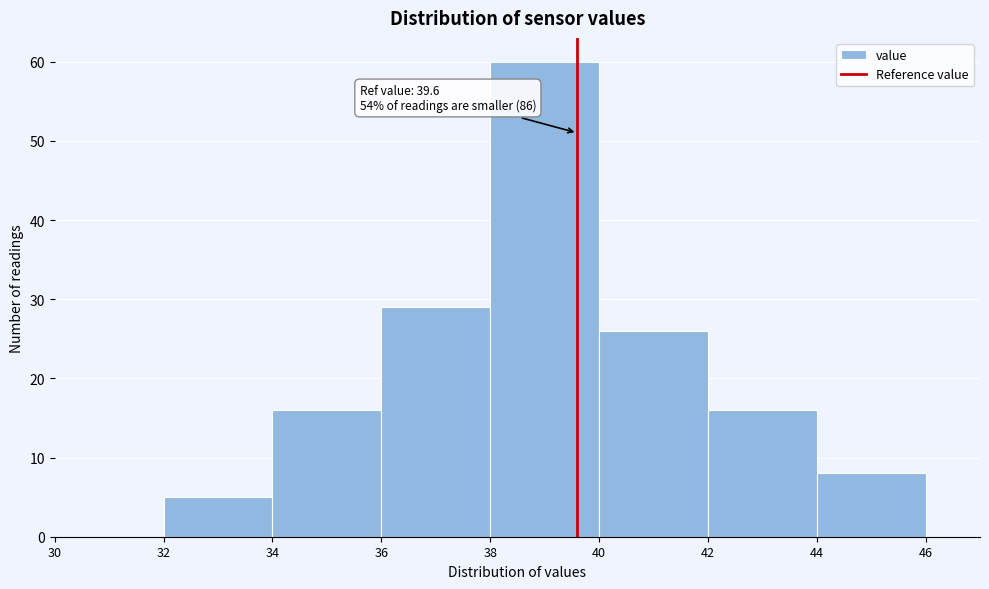

Over which range of the x-axis is the bar tallest?

38 to 40